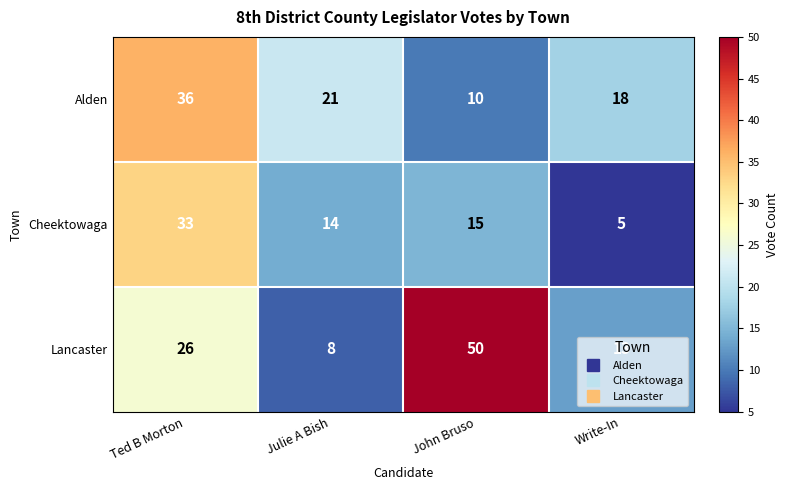

Which series has the largest range (max minus min)?

Lancaster